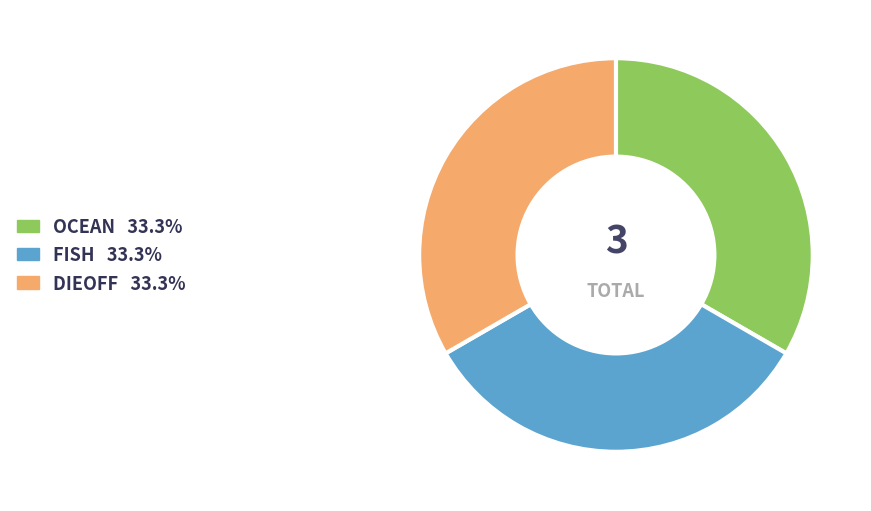

What is the ratio of the value at OCEAN 33.3% to the value at FISH 33.3%?

1.0